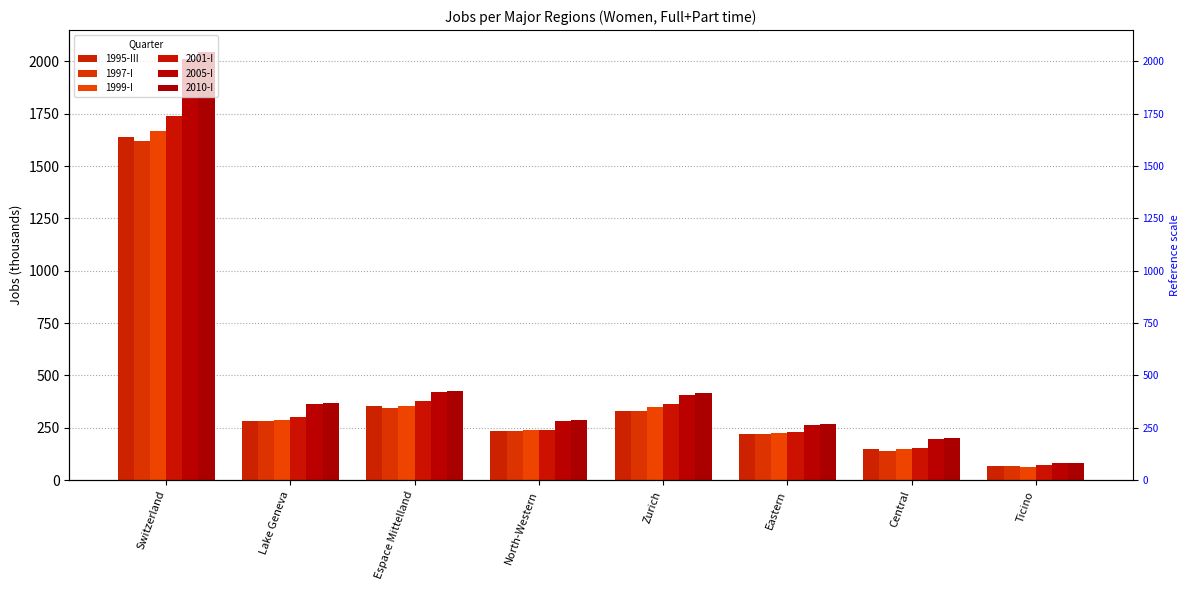

Rank the series at Lake Geneva from lowest to highest value.

1997-I, 1995-III, 1999-I, 2001-I, 2005-I, 2010-I